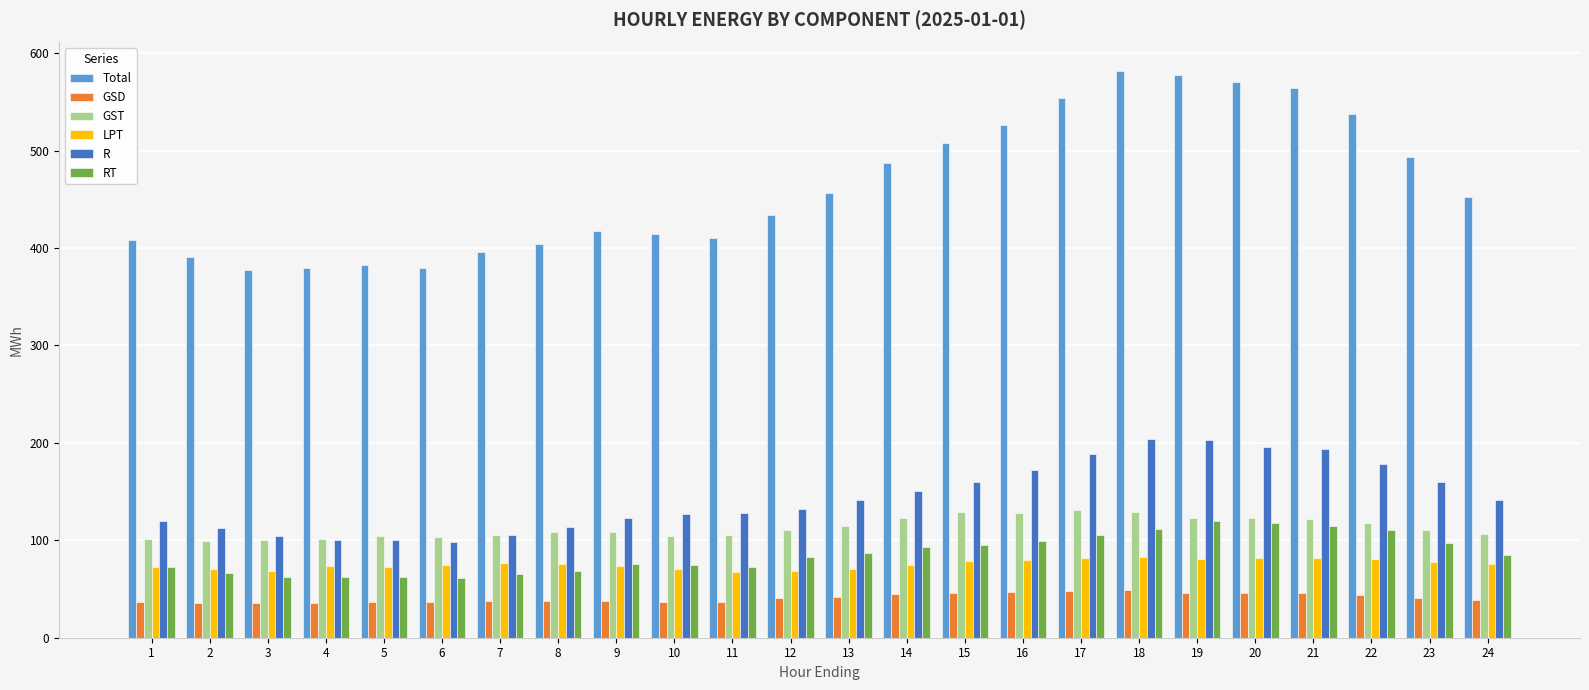

How many values in the LPT series are below 75?

12